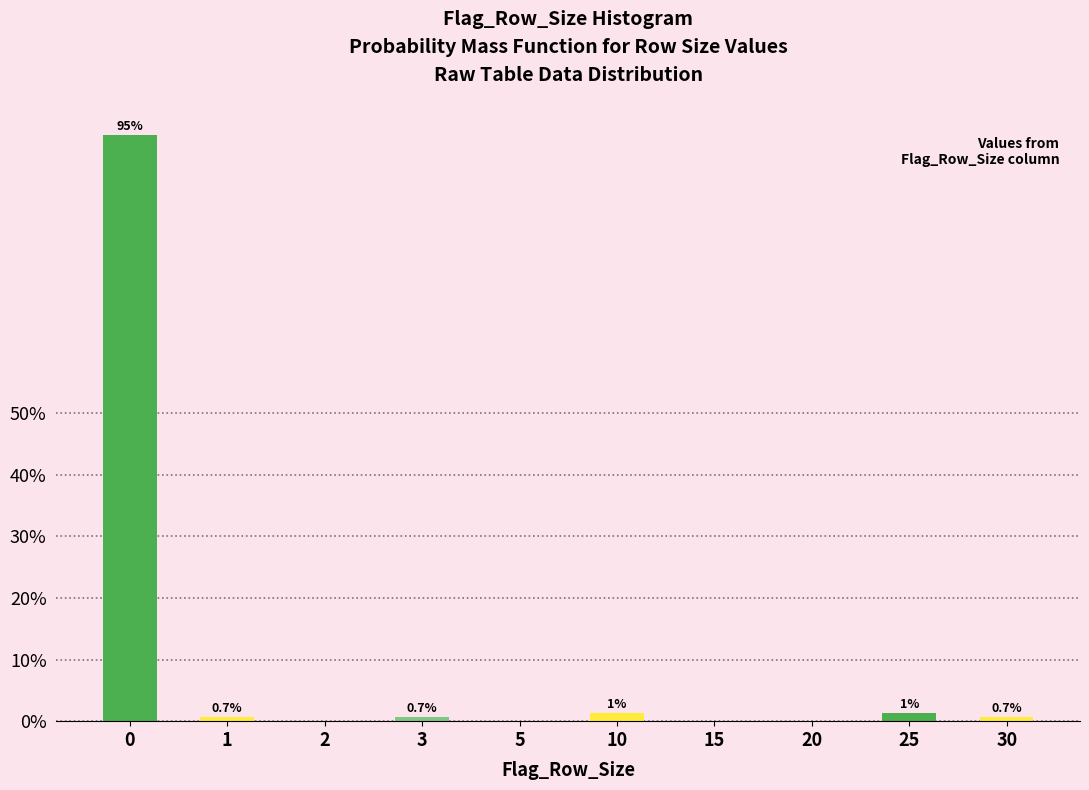

Is it true that the value at 2 is -40.6?

False